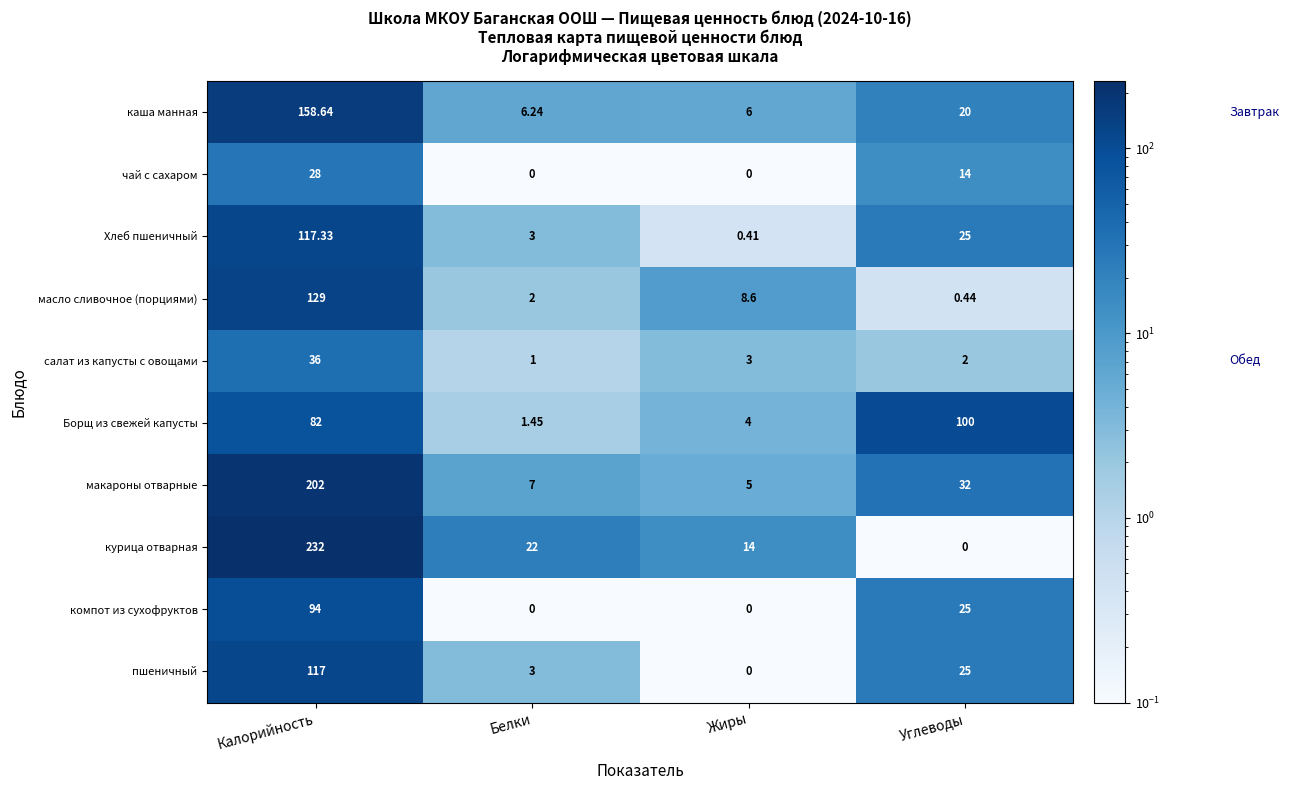

Is the value of масло сливочное (порциями) at Углеводы greater than the value of чай с сахаром at Жиры?

Yes